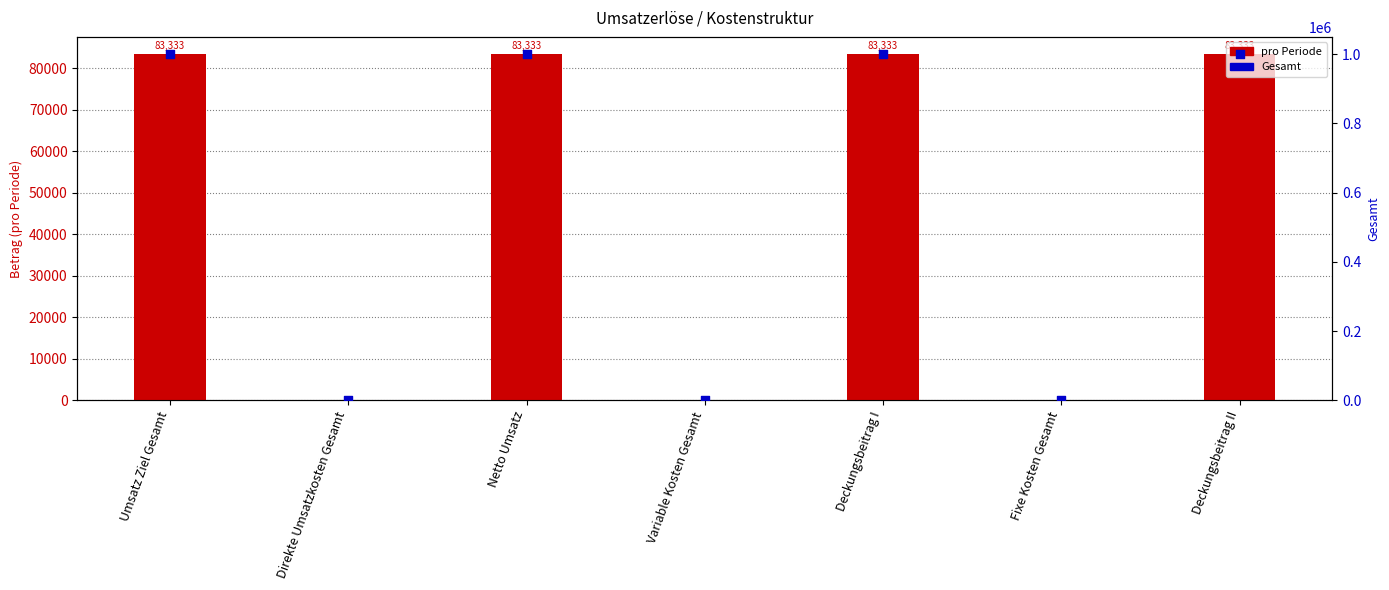

Is the value of pro Periode at Direkte Umsatzkosten Gesamt greater than the value of Gesamt at Fixe Kosten Gesamt?

No